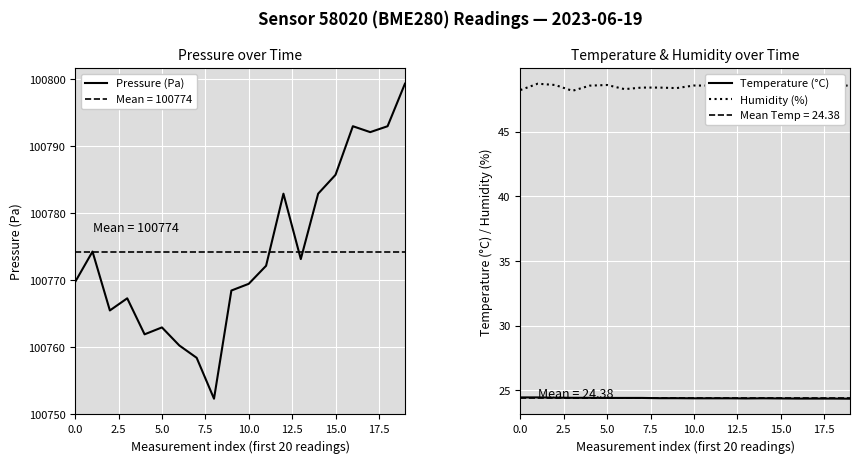

True or false: Temperature (°C) and Humidity (%) cross at least once.

False